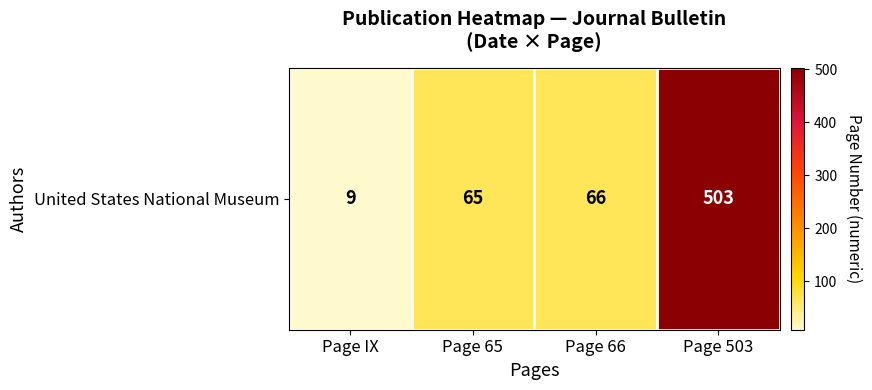

At which label is the value closest to 256?

Page 66